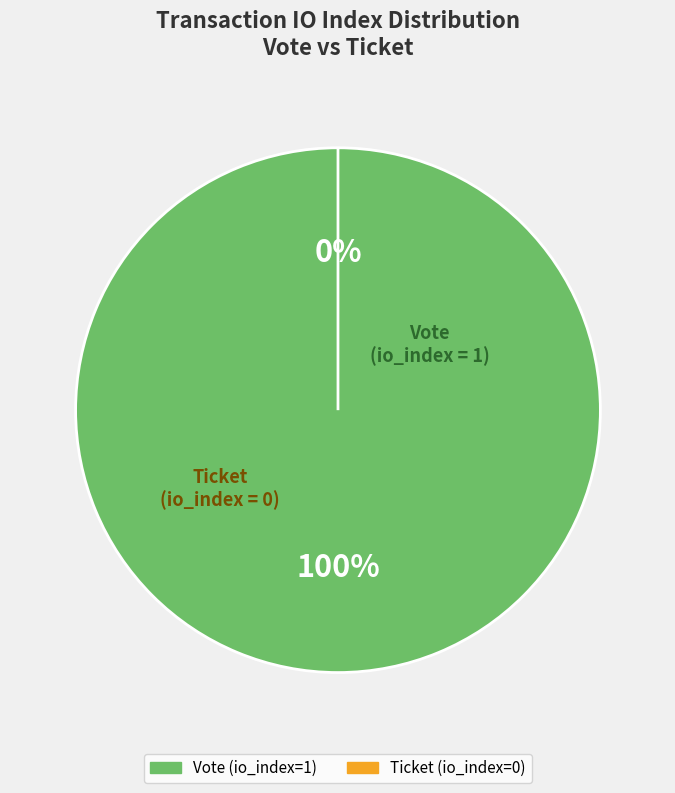

Which category has the biggest portion of the pie?

Vote (io_index=1)